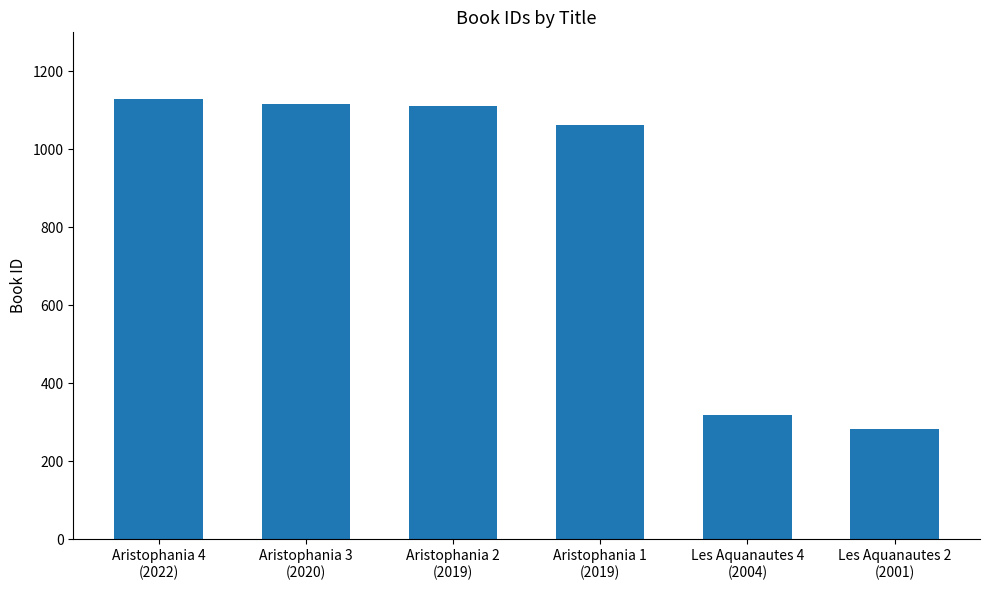

Is it true that the value at Aristophania 1
(2019) is 1504?

False